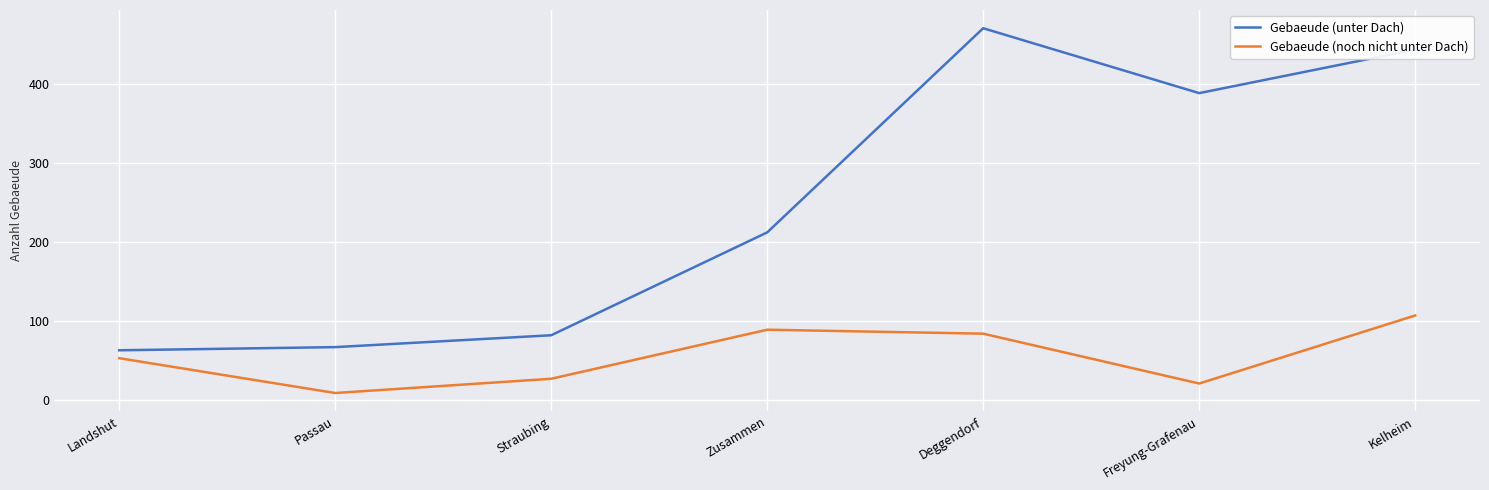

Read the Gebaeude (unter Dach) value at Freyung-Grafenau.

388